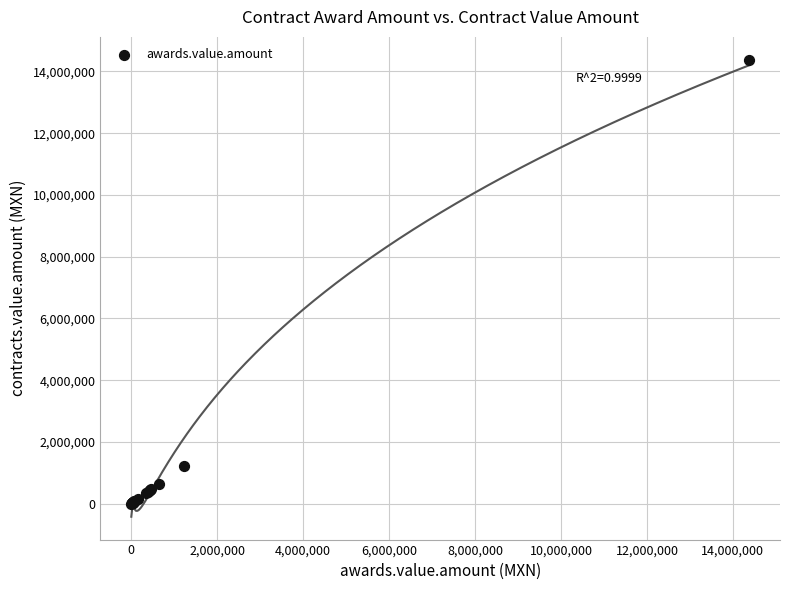

What Y value in the scatter plot is closest to 7189983?

1217147.6